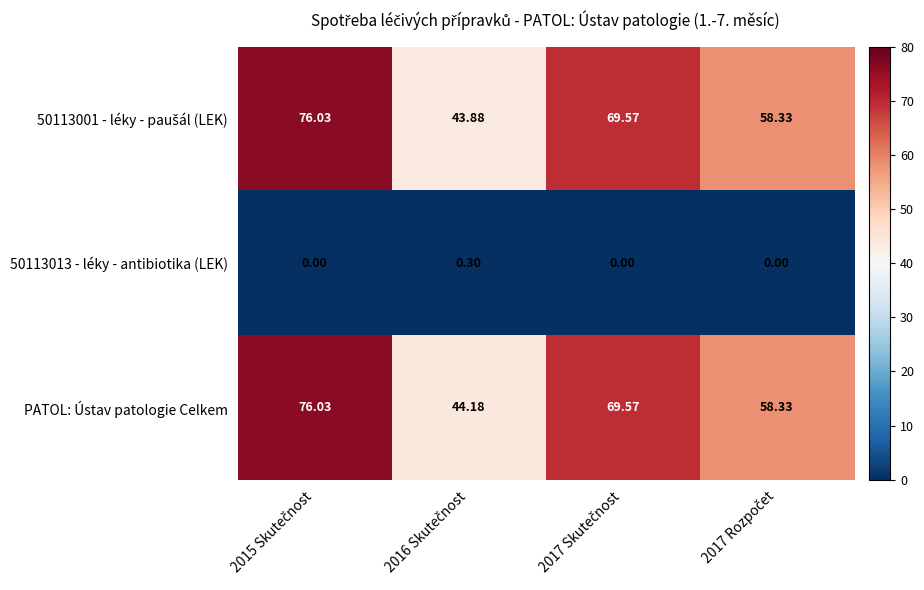

Which series has the largest total across all categories?

PATOL: Ústav patologie Celkem